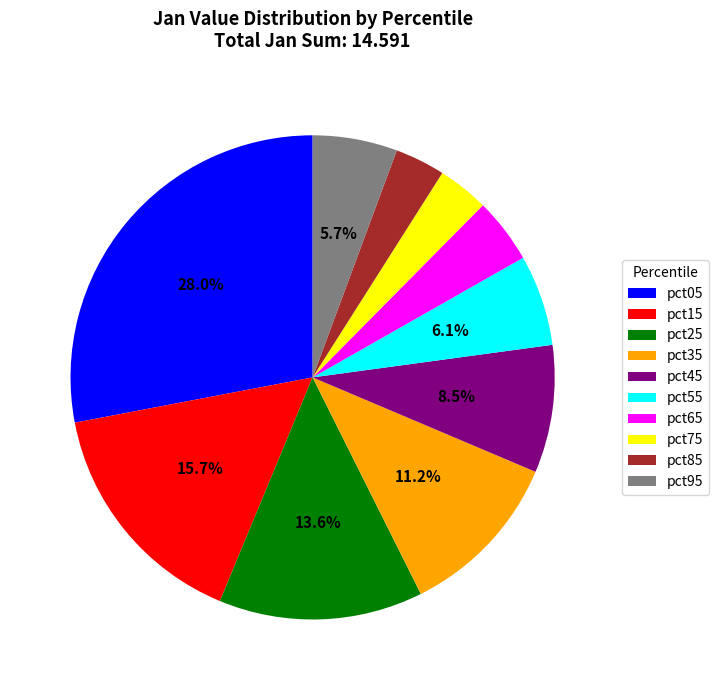

To the nearest percent, what is the difference between the pct35 and pct25 slice percentages?

2%